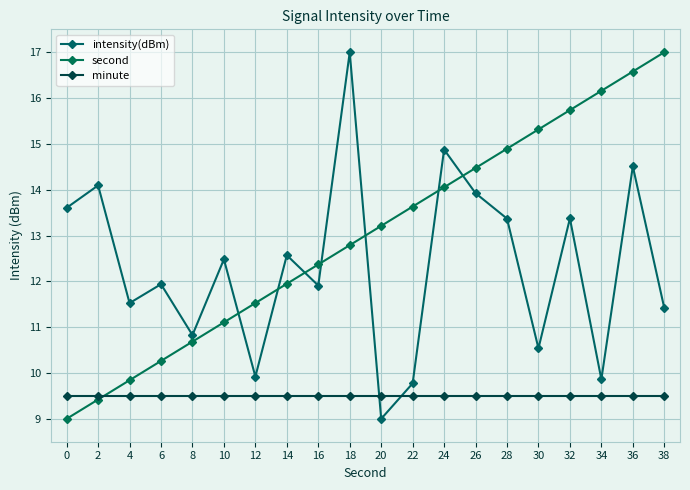

What is the approximate value of minute at 26?

9.5